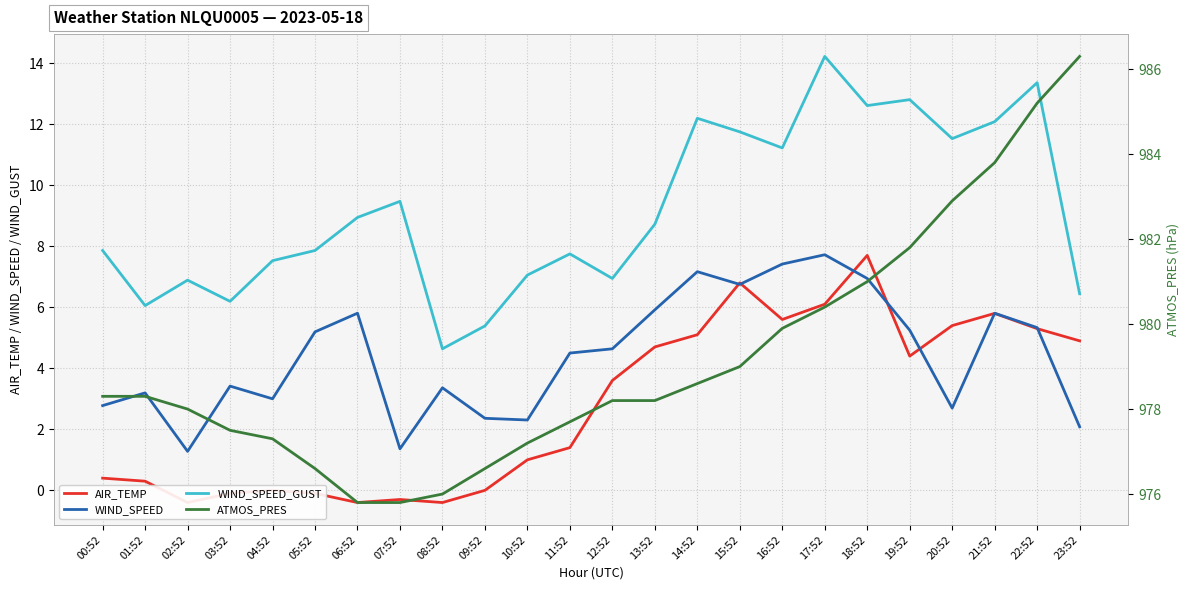

What is the label of the 19th point from the right?

05:52